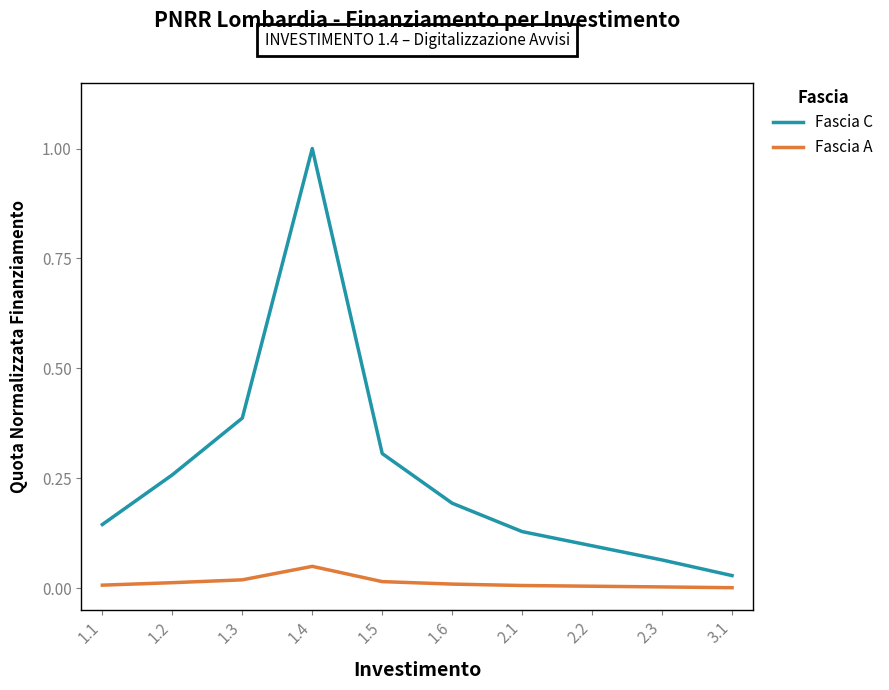

Which series has the largest range (max minus min)?

Fascia C